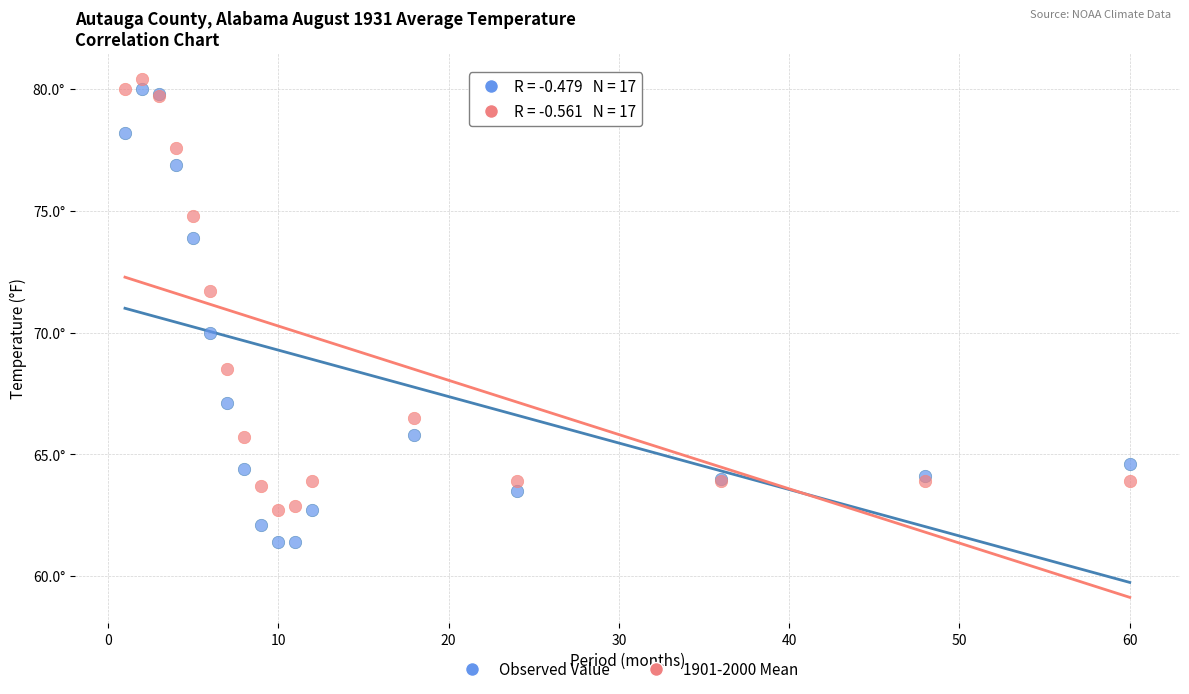

Which series has the widest spread of Y values?

Observed Value